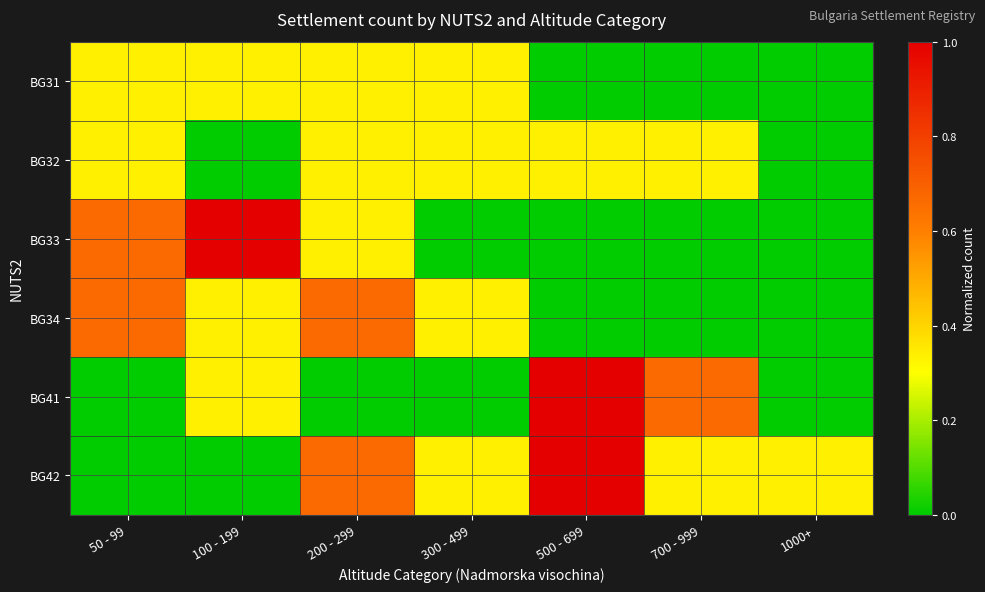

At which category is the sum across all series the highest?

500 - 699